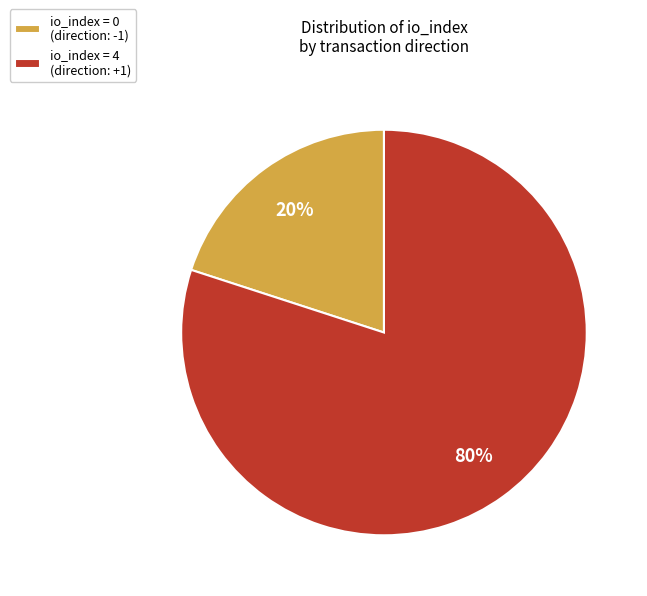

To the nearest percent, what percentage of the pie is io_index = 4 (direction: +1)?

80%